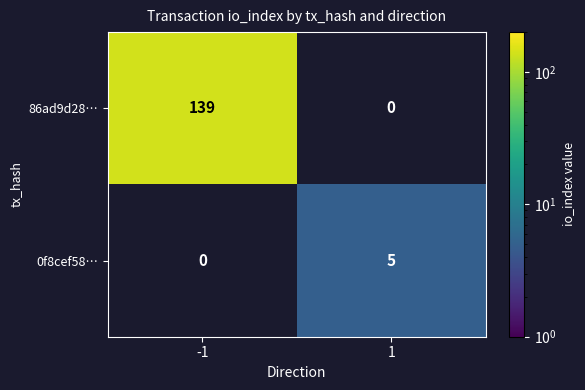

What is the total value across all series at 1?

5